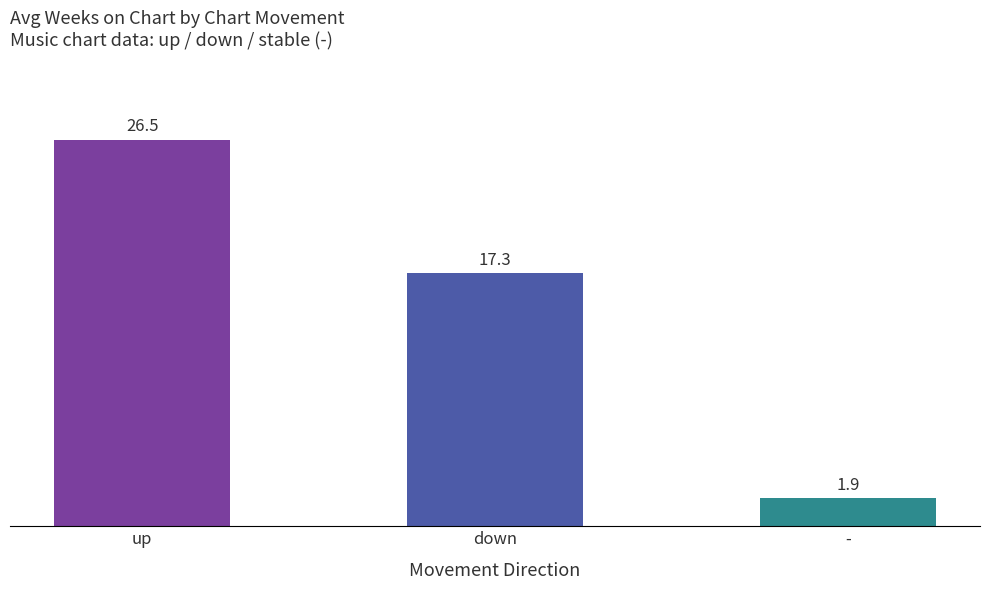

What is the label of the 1st bar from the right?

-